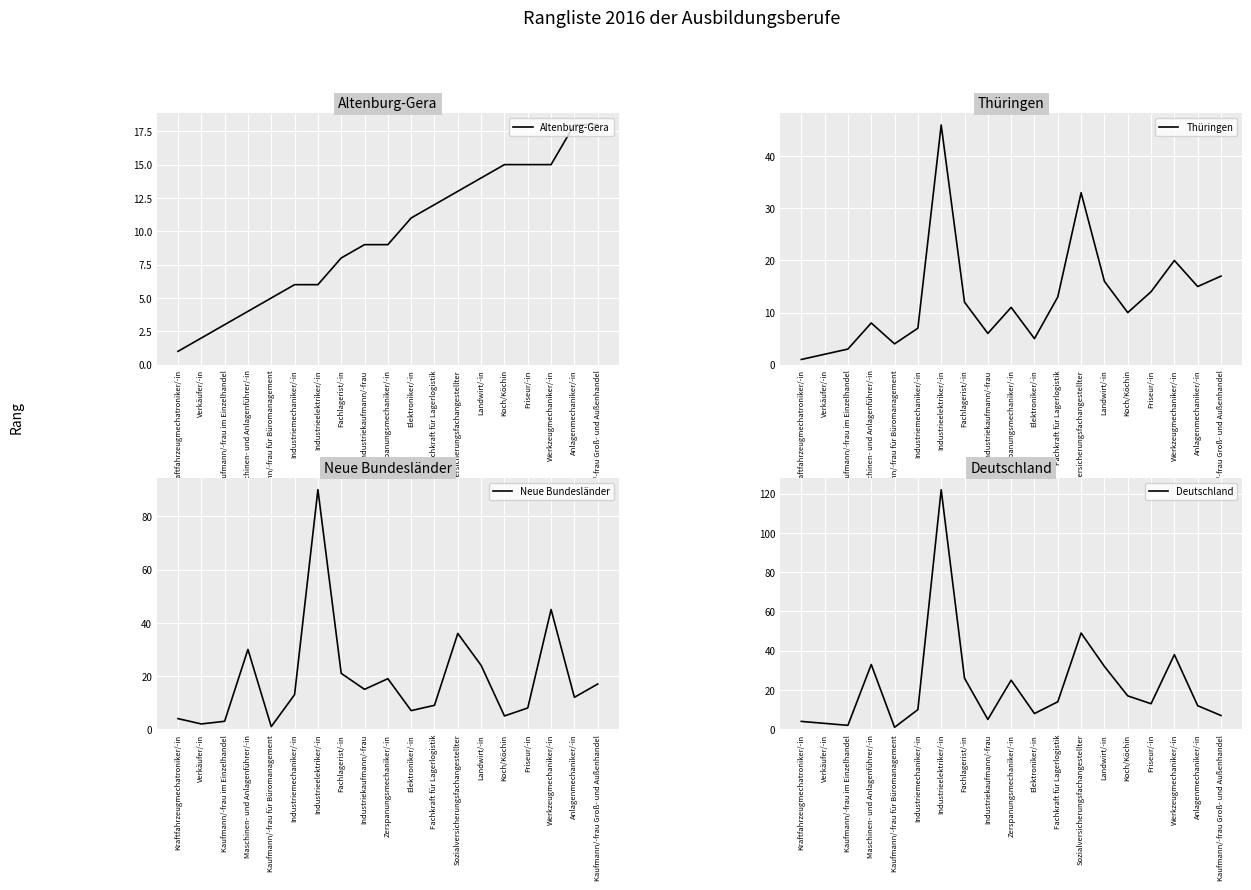

What is the label of the 14th point from the right?

Industriemechaniker/-in